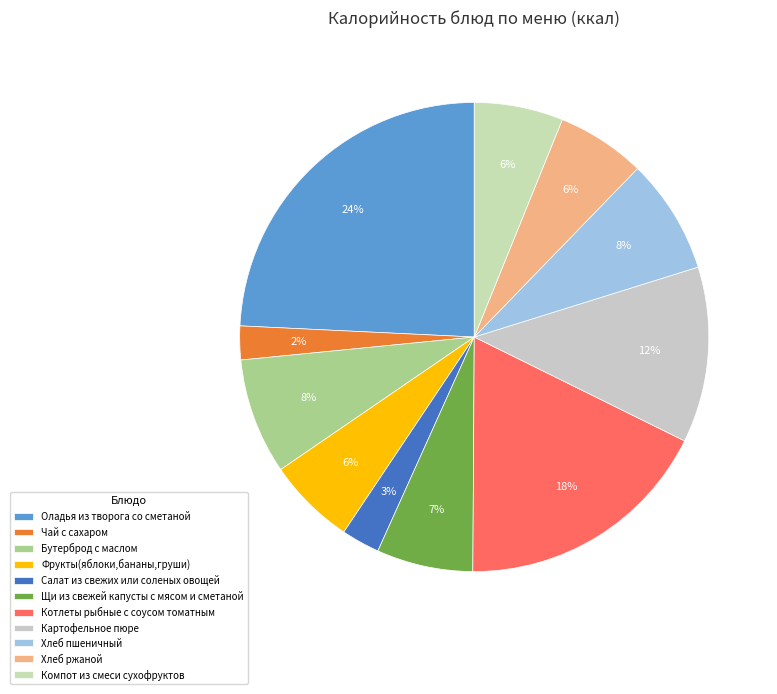

Is it true that Фрукты(яблоки,бананы,груши) is 1% of the pie?

False